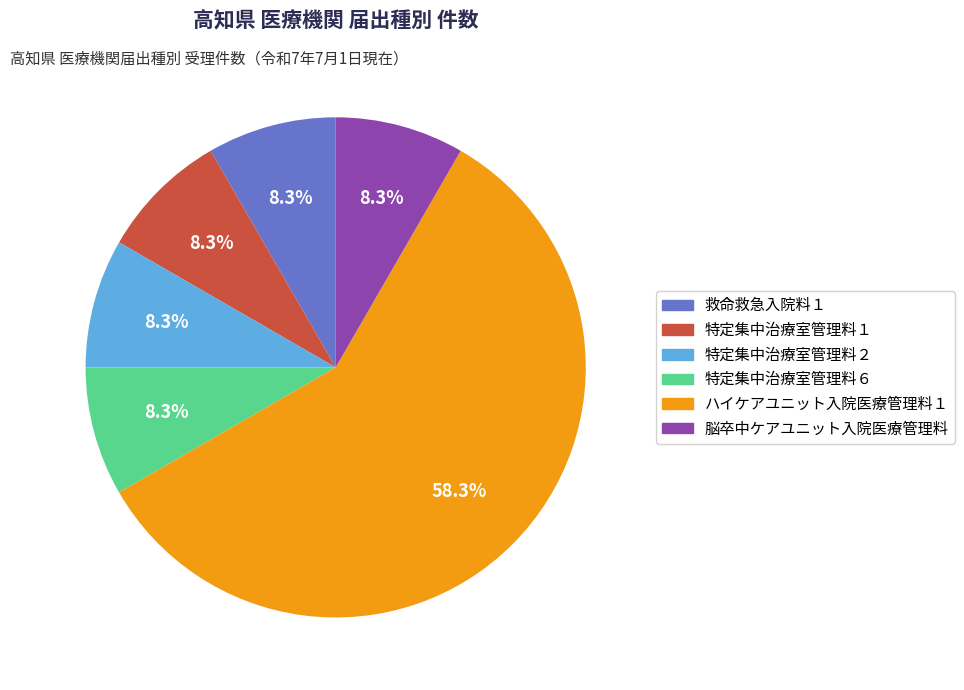

What is the largest slice in the pie chart?

ハイケアユニット入院医療管理料１